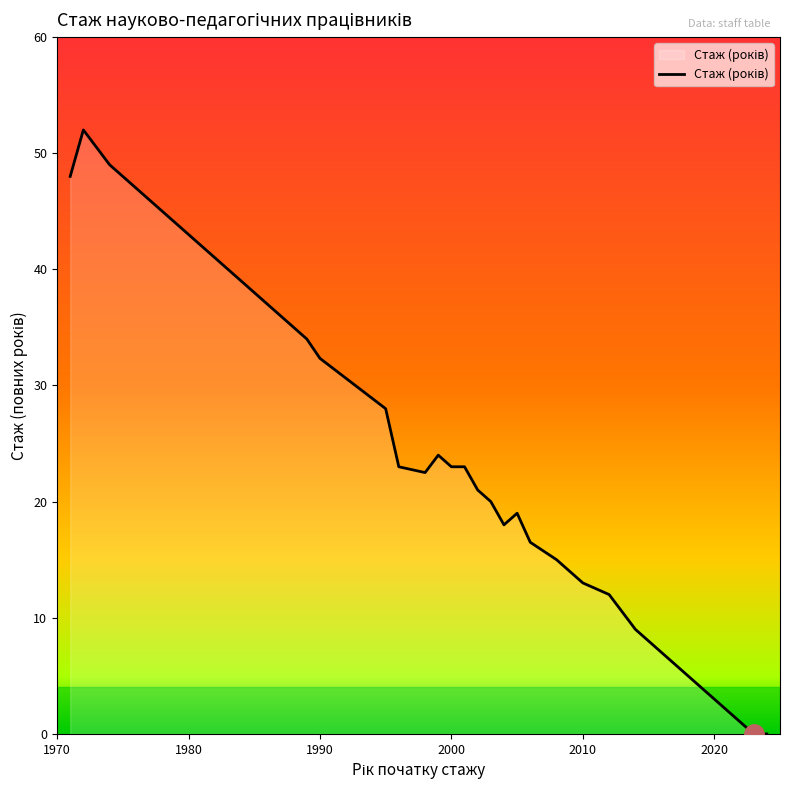

What is the greatest value displayed?

52.0